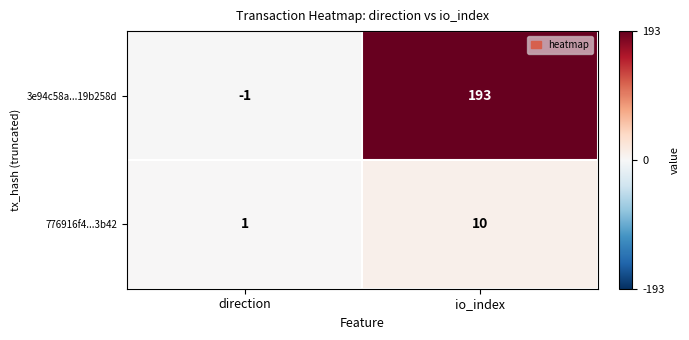

At which label is 3e94c58a...19b258d closest to 96?

direction